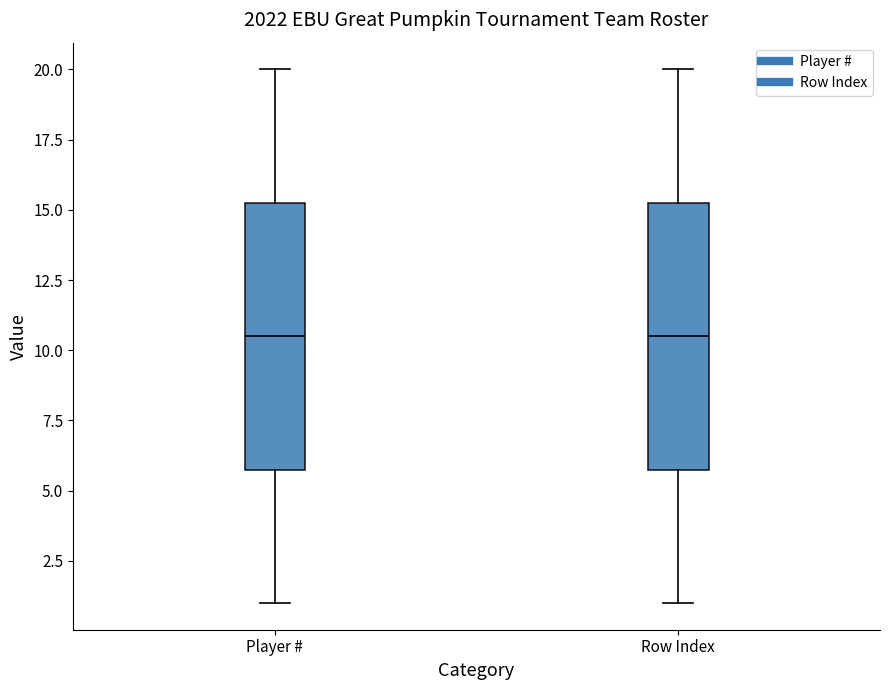

Where does the upper whisker of the box for Player # end on the y-axis? The values are not printed on the chart, so give them approximately, as read against the axis.

20.0